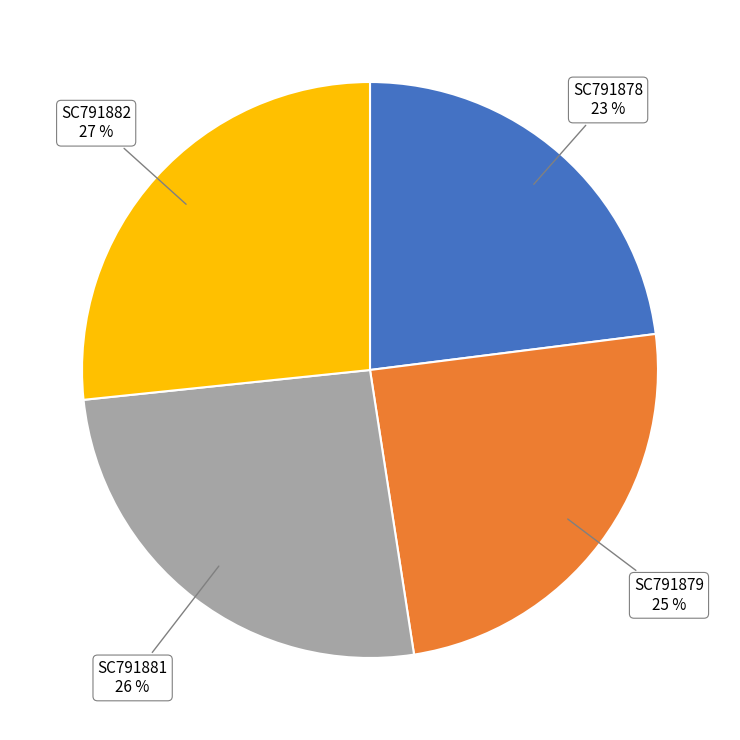

Which slice is the largest?

SC791882